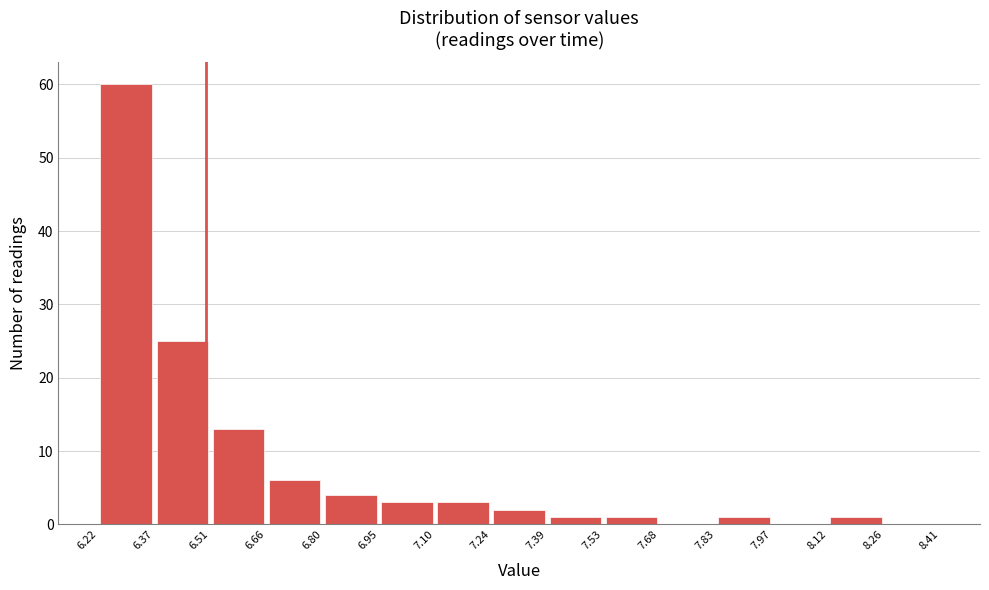

Reading left to right, transcribe this chart: for each bar, give the range it covers on the x-axis and its height. The values are not printed on the chart, so give them approximately, as read against the axis.

6.22 to 6.37: 60
6.37 to 6.51: 25
6.51 to 6.66: 13
6.66 to 6.80: 6
6.80 to 6.95: 4
6.95 to 7.10: 3
7.10 to 7.24: 3
7.24 to 7.39: 2
7.39 to 7.53: 1
7.53 to 7.68: 1
7.68 to 7.83: 0
7.83 to 7.97: 1
7.97 to 8.12: 0
8.12 to 8.26: 1
8.26 to 8.41: 0